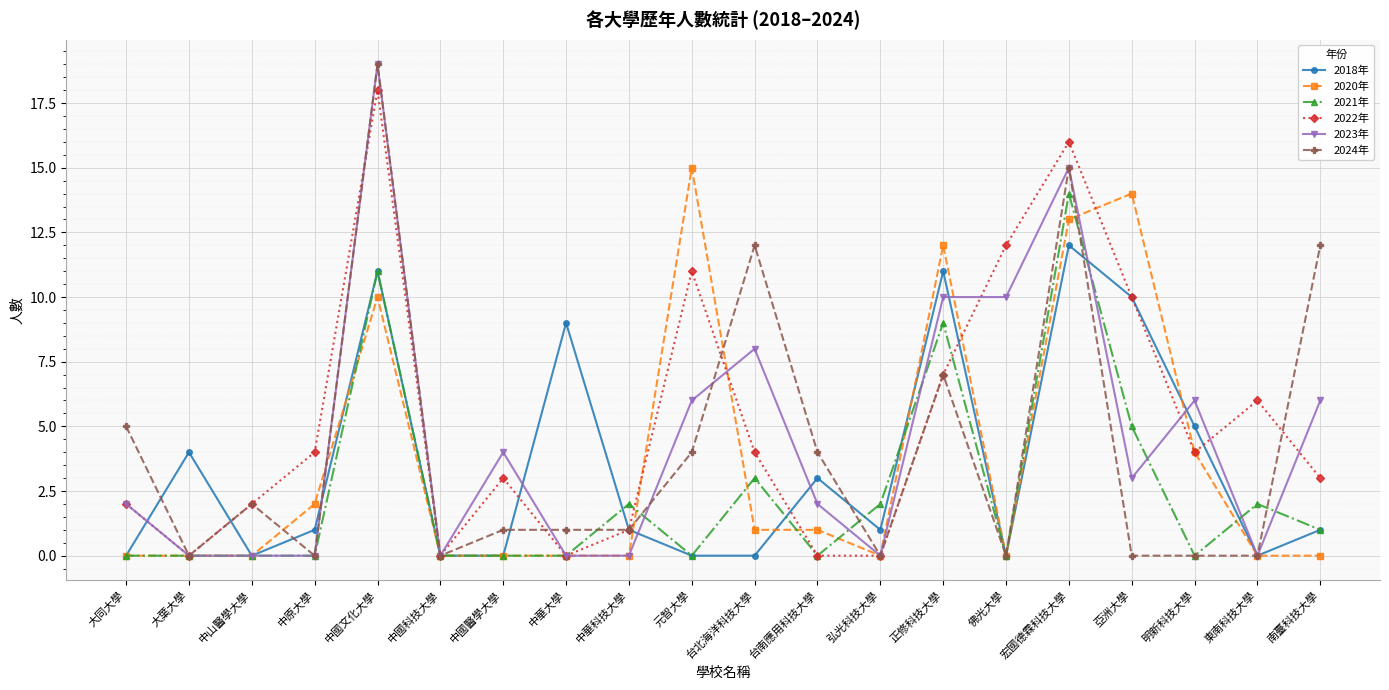

What is the label of the 11th point from the left?

台北海洋科技大學